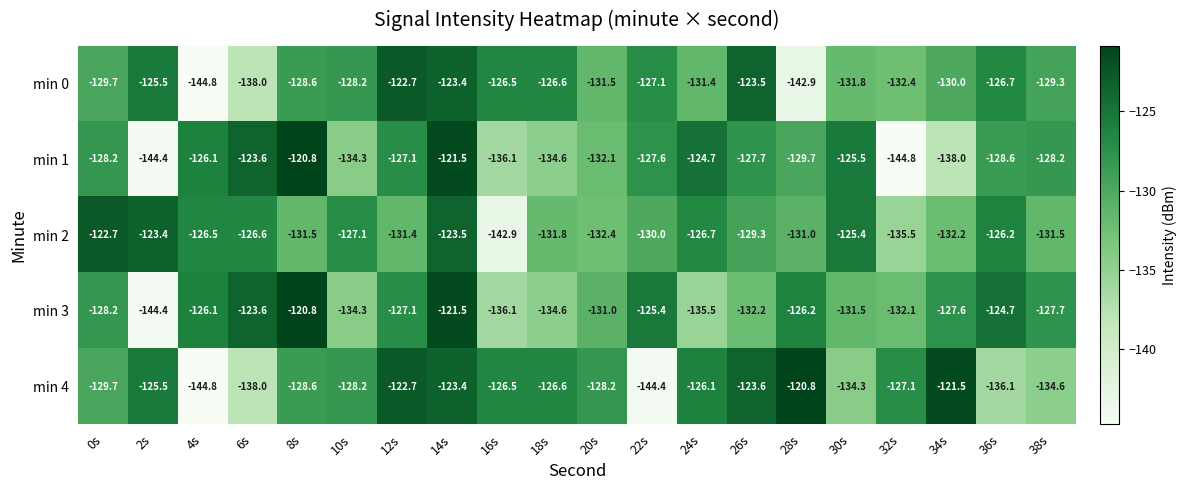

What is the sum of the min 1 values at 12s and 38s?

-255.3